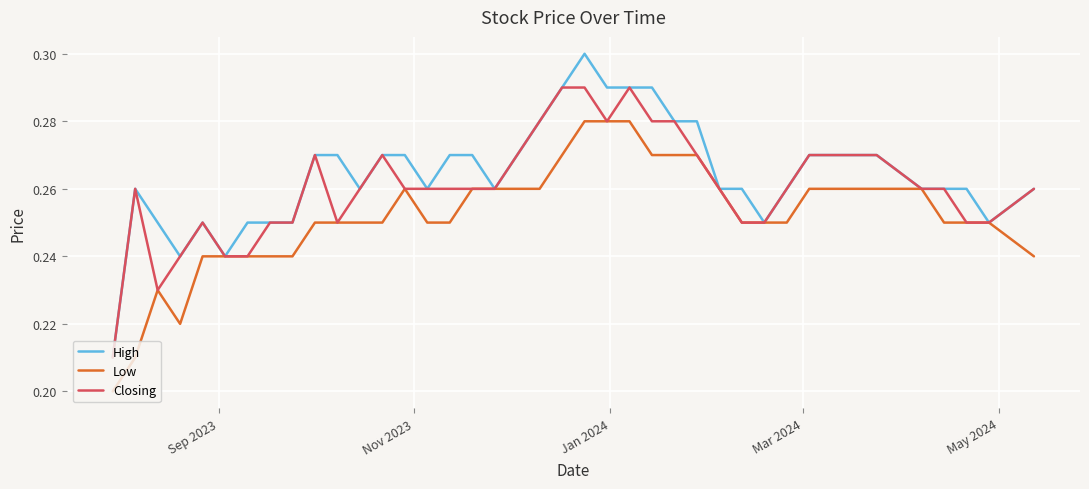

List the series in order of their peak value, highest first.

High, Closing, Low